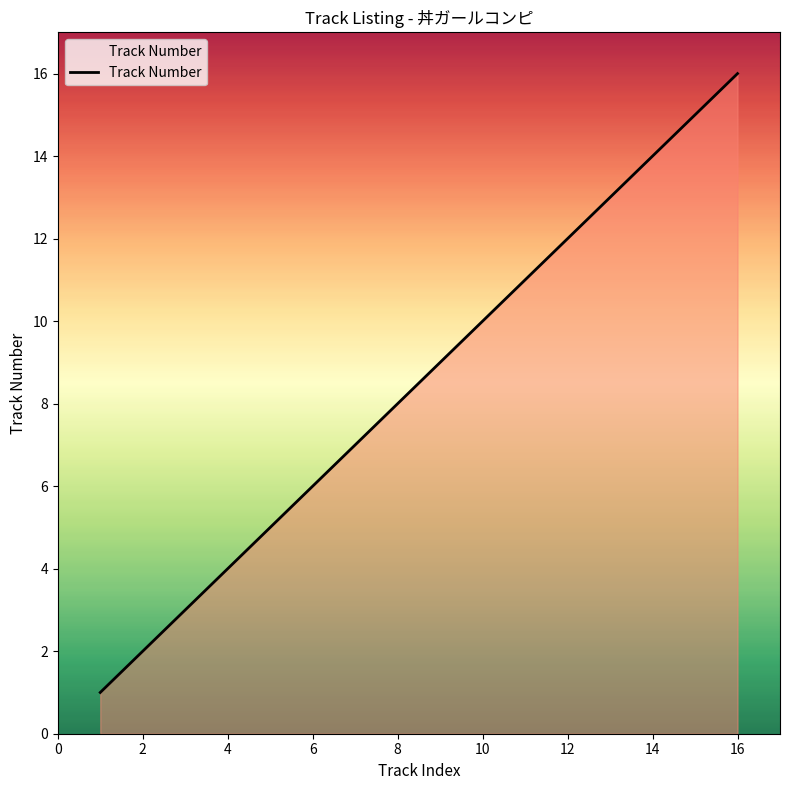

What is the difference between the maximum and minimum values?

15